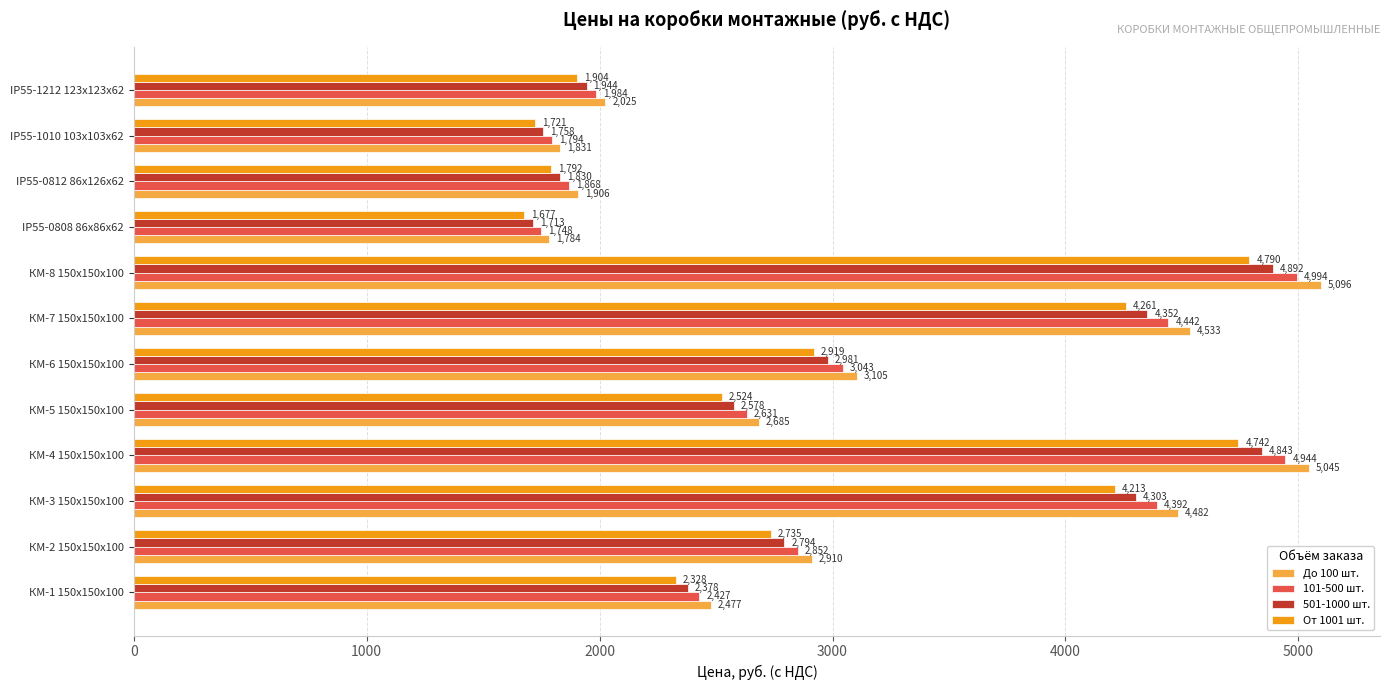

How many data points in 101-500 шт. are above 2851?

6